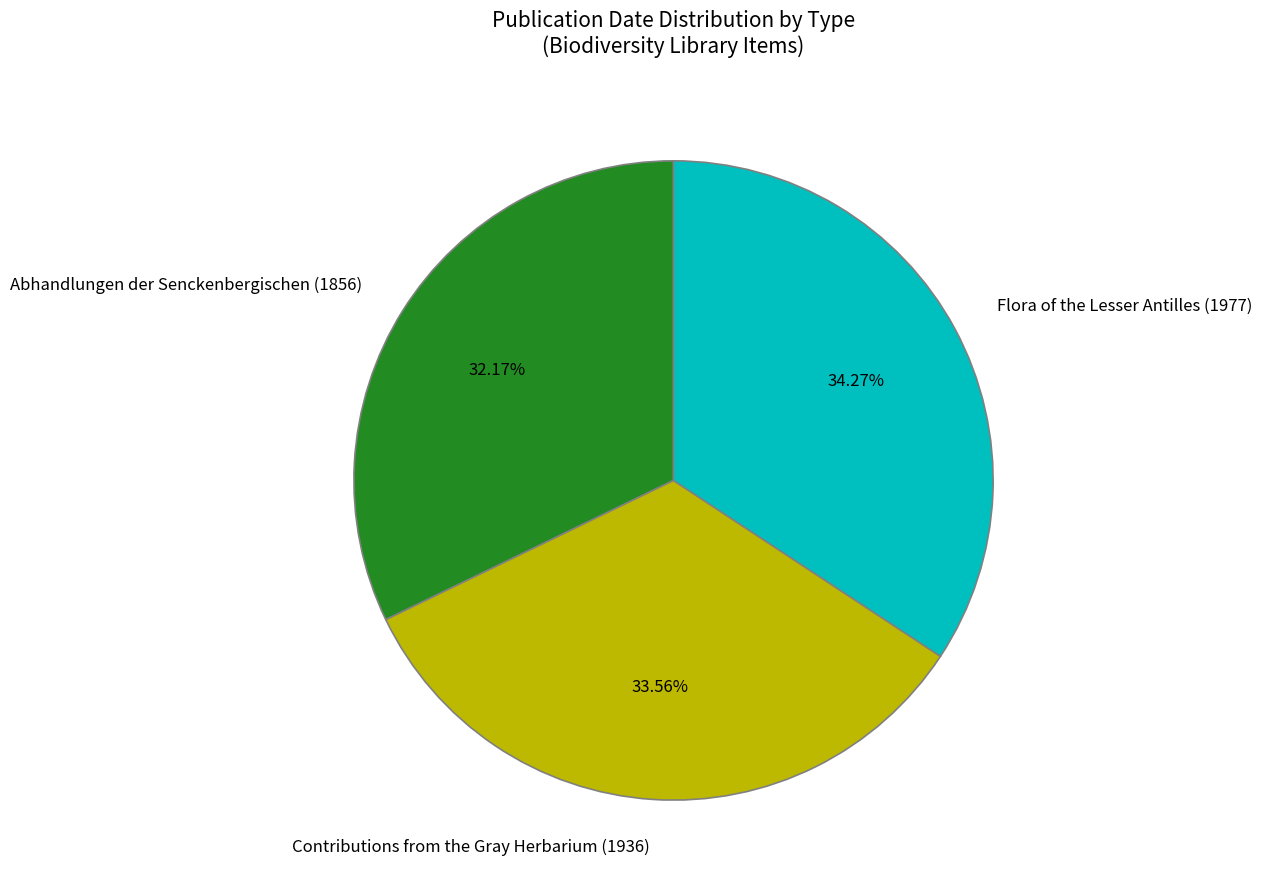

Count the number of slices in the pie.

3